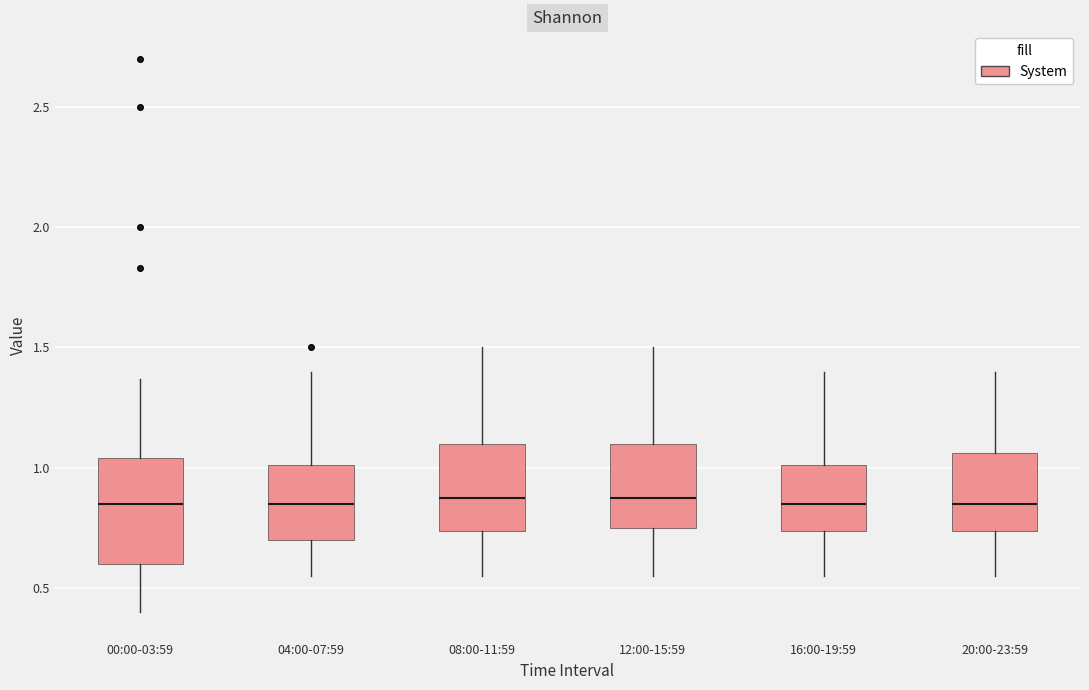

Where does the upper whisker of the box for 00:00-03:59 end on the y-axis? The values are not printed on the chart, so give them approximately, as read against the axis.

1.35